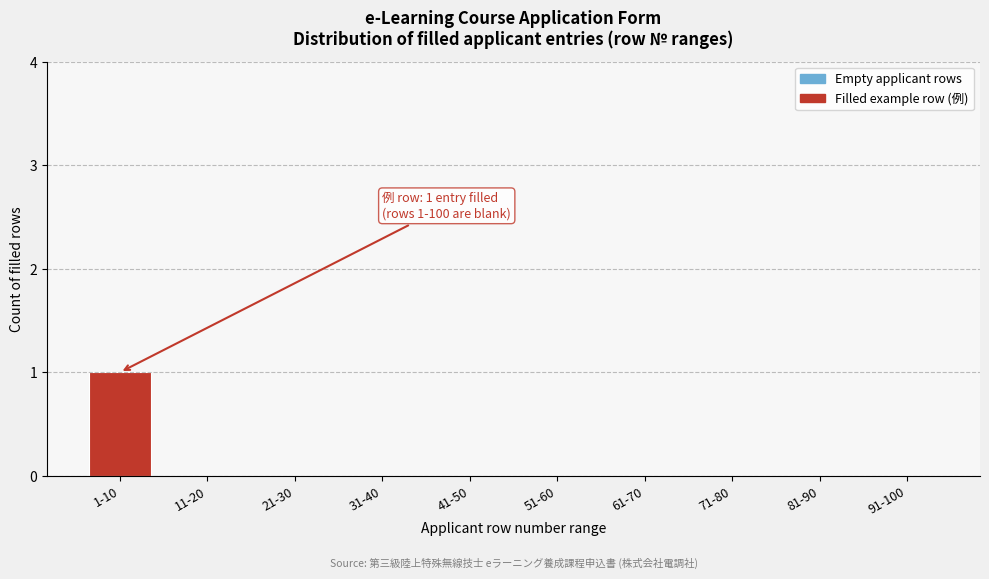

Reading left to right, extract all data points from this chart.

1-10=1	11-20=0	21-30=0	31-40=0	41-50=0	51-60=0	61-70=0	71-80=0	81-90=0	91-100=0